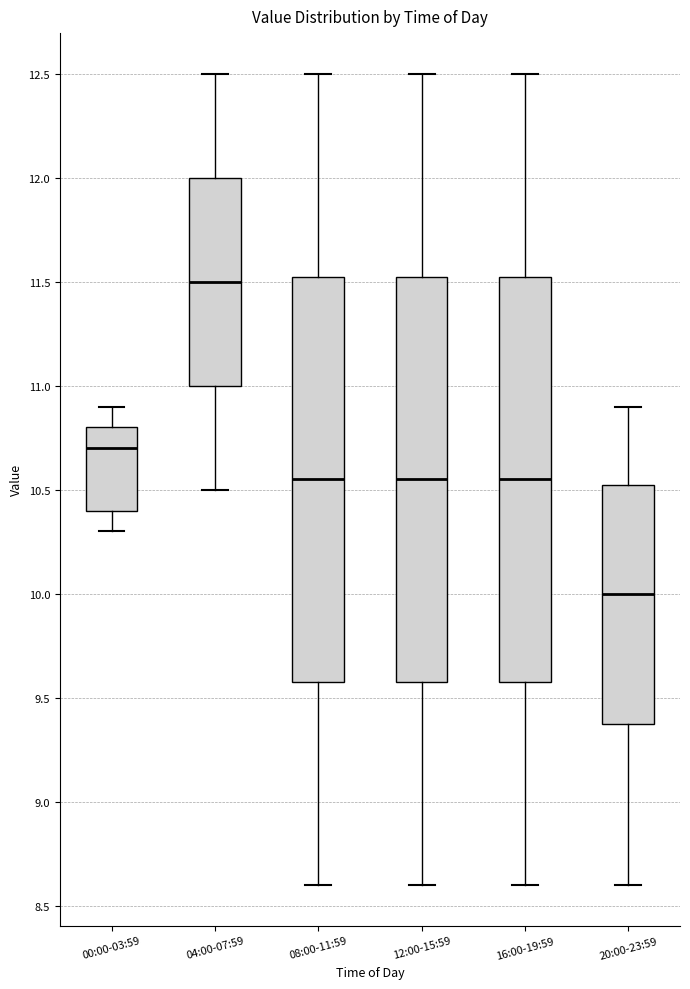

Reading left to right, read every box against the y-axis: the position of its median line, the range the box covers, and the ends of its whiskers. The values are not printed on the chart, so give them approximately, as read against the axis.

00:00-03:59: median 10.70, box 10.40 to 10.80, whiskers 10.30 to 10.90
04:00-07:59: median 11.50, box 11.00 to 12.00, whiskers 10.50 to 12.50
08:00-11:59: median 10.55, box 9.60 to 11.55, whiskers 8.60 to 12.50
12:00-15:59: median 10.55, box 9.60 to 11.55, whiskers 8.60 to 12.50
16:00-19:59: median 10.55, box 9.60 to 11.55, whiskers 8.60 to 12.50
20:00-23:59: median 10.00, box 9.40 to 10.55, whiskers 8.60 to 10.90